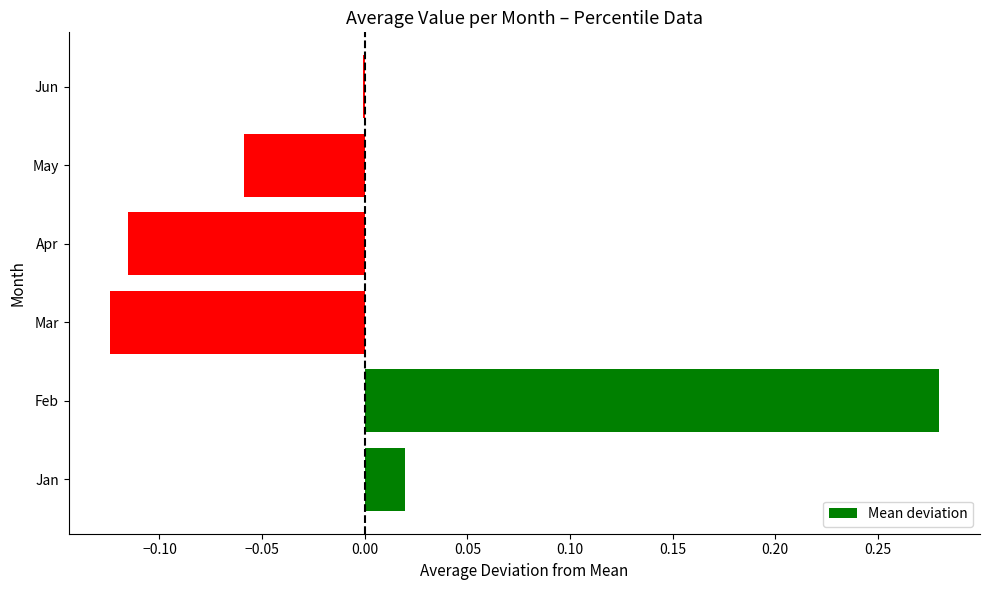

Between Mar and Jan, which is larger?

Jan